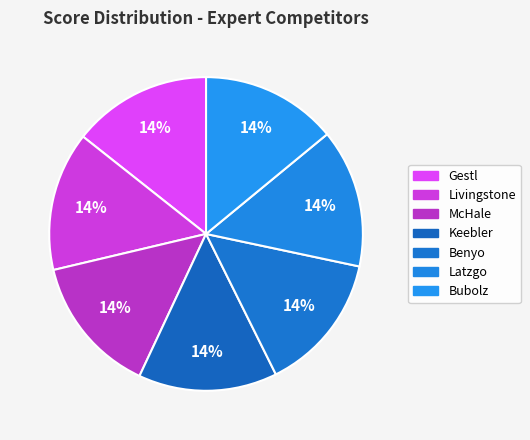

To the nearest percent, what percentage of the pie is McHale?

14%